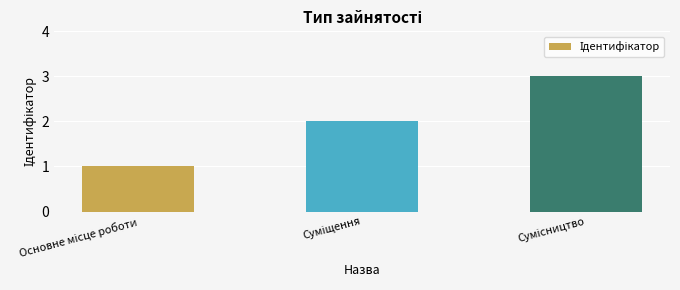

What is the greatest value displayed?

3